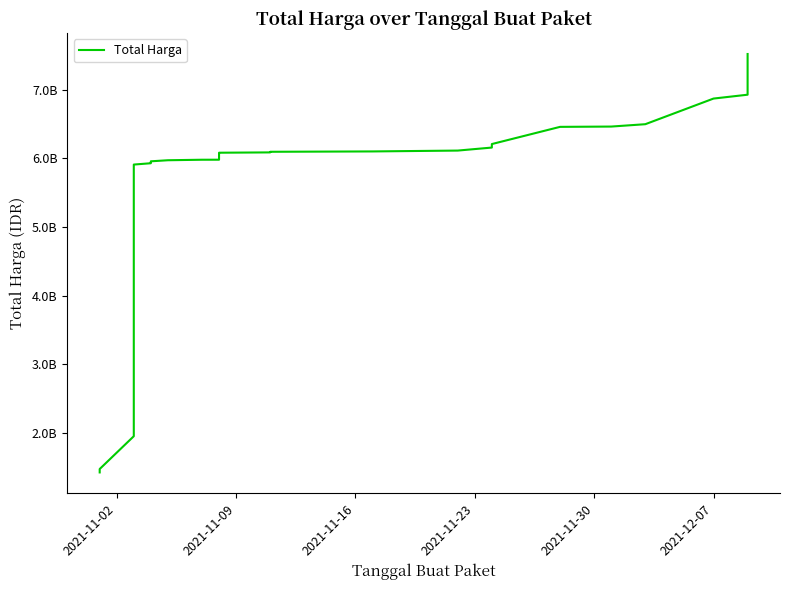

Is this an area chart (filled region under the line)?

No